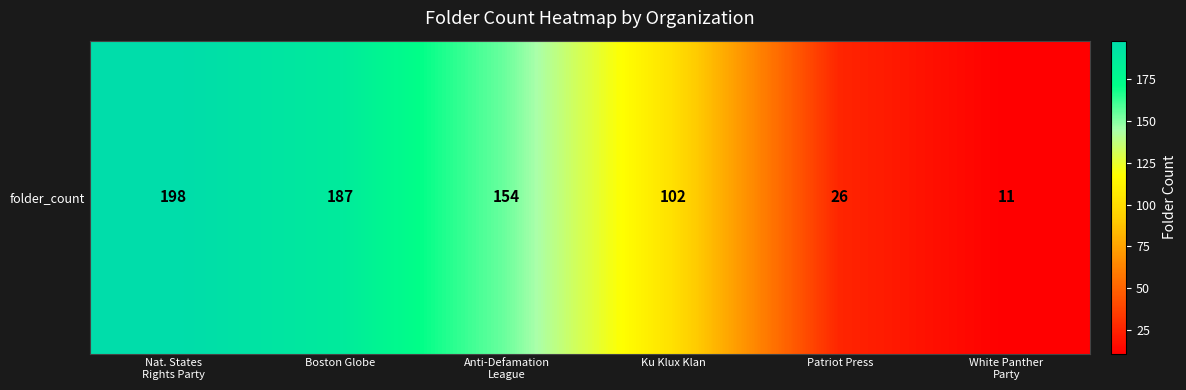

How many values exceed 154?

2